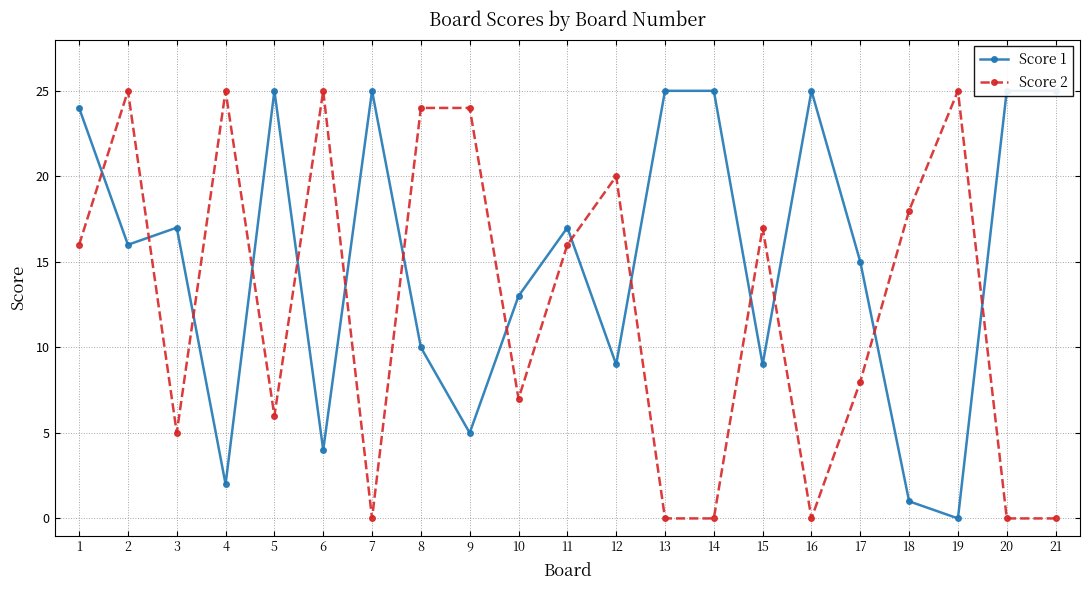

Where is Score 2 nearest to the value 12?

1